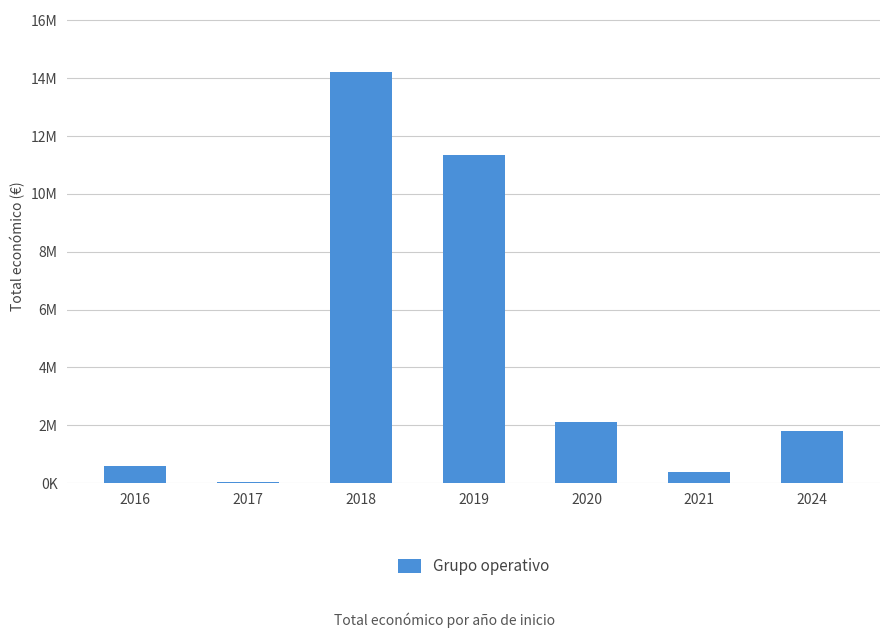

Are the bars horizontal?

No